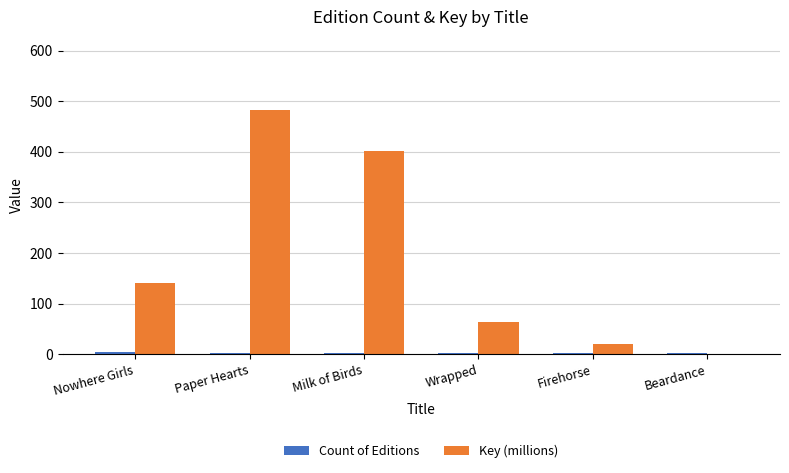

Which series has the largest total across all categories?

Key (millions)